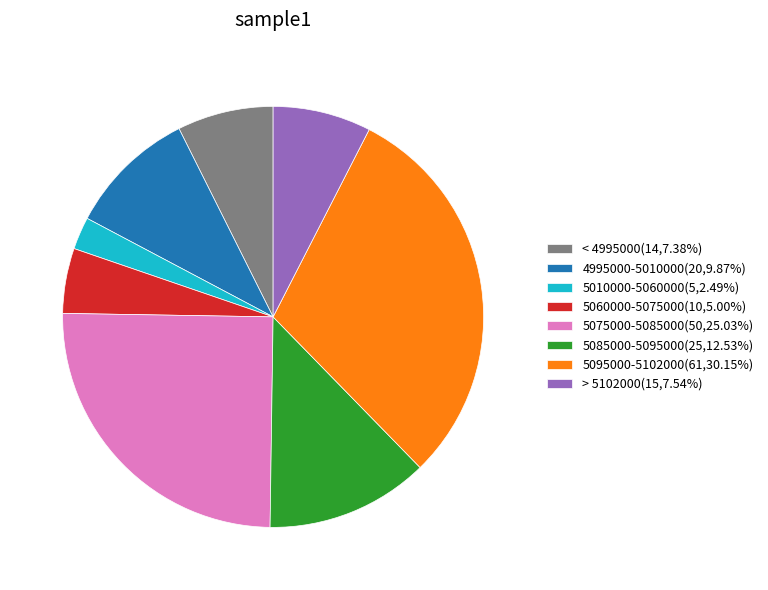

What is the ratio of the value at 4995000-5010000(20,9.87%) to the value at 5060000-5075000(10,5.00%)?

2.0